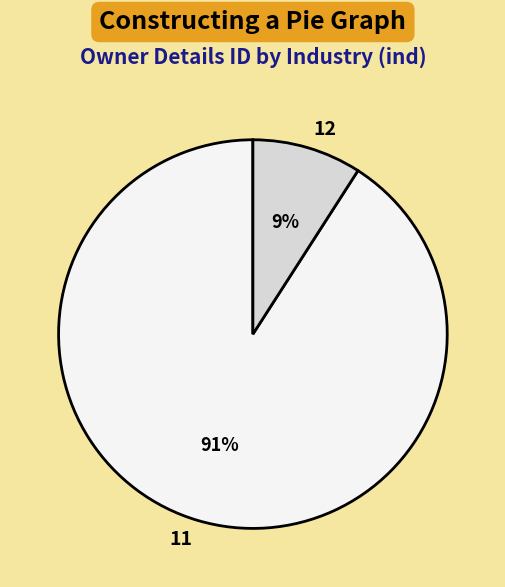

True or false: 11 accounts for 91% of the total.

True